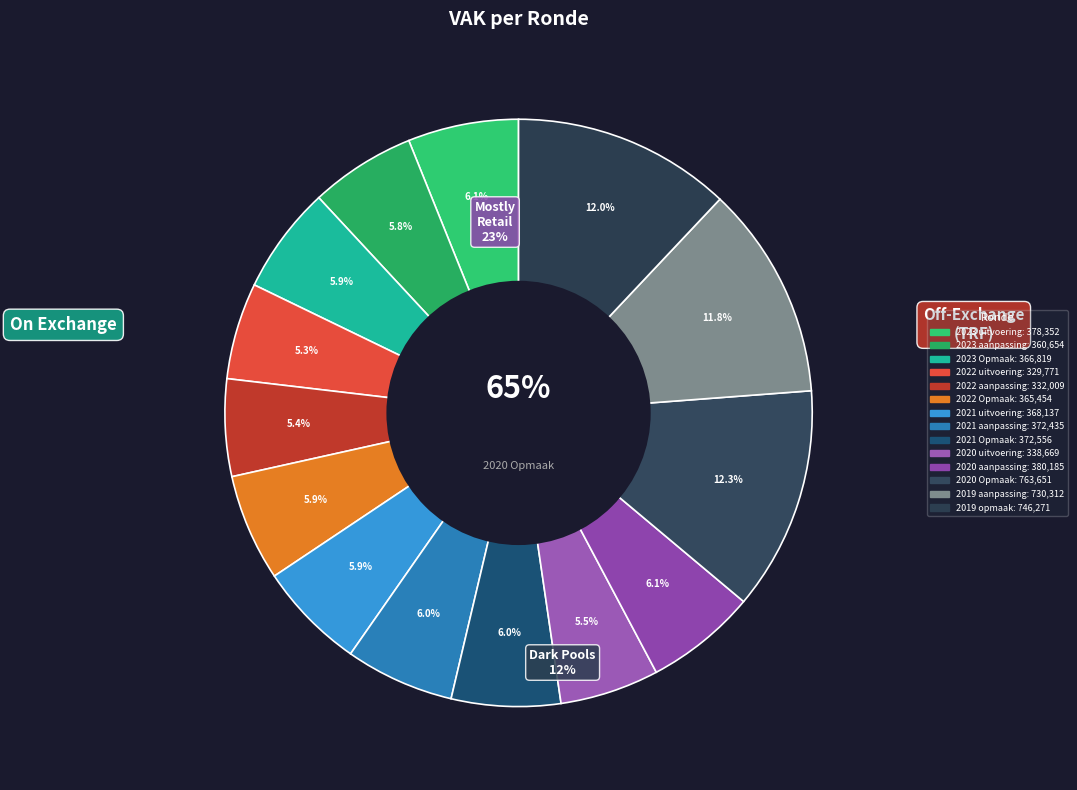

Is it true that 2020 uitvoering is 5% of the pie?

True